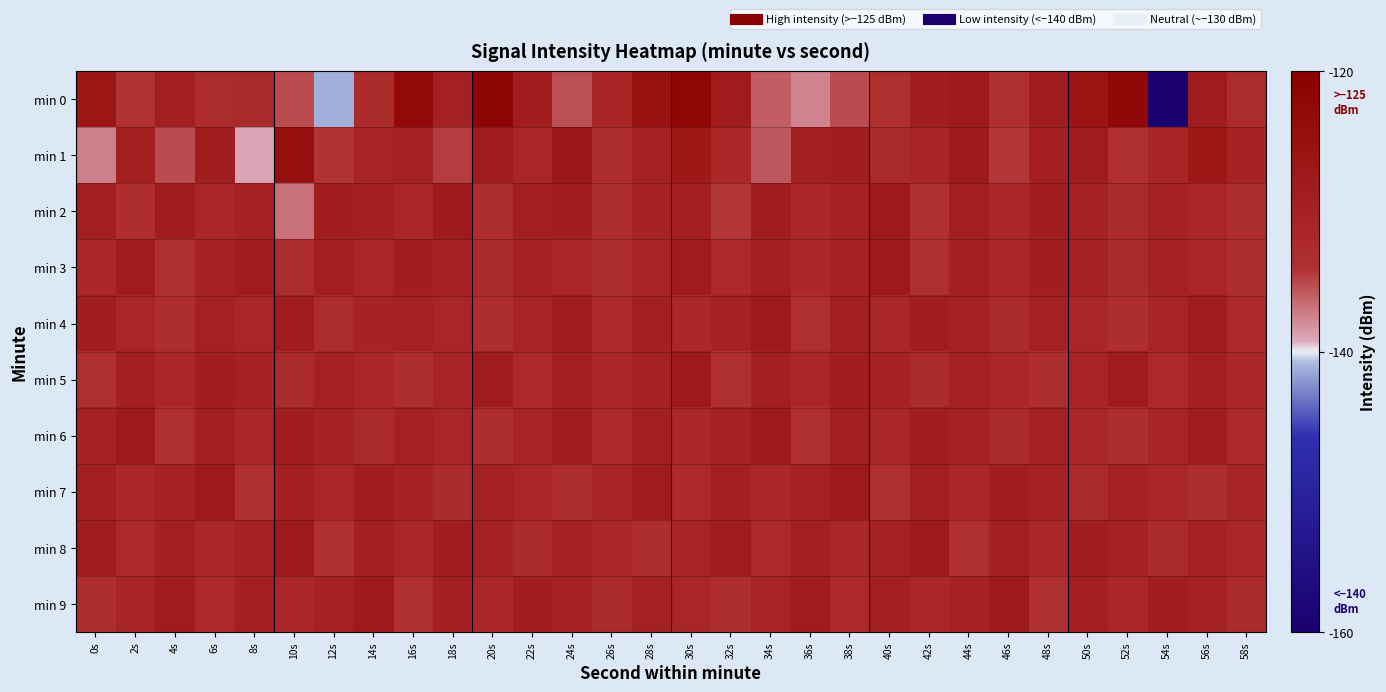

At which category is the sum across all series the highest?

30s